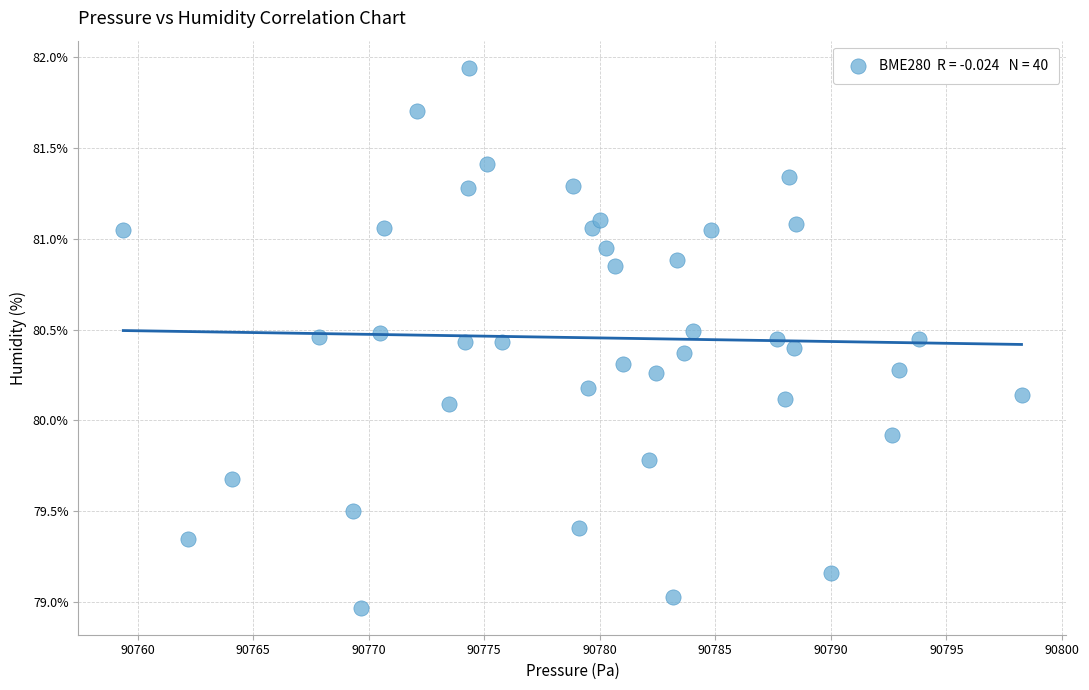

What is the range of Y values (max minus min)?

3.0